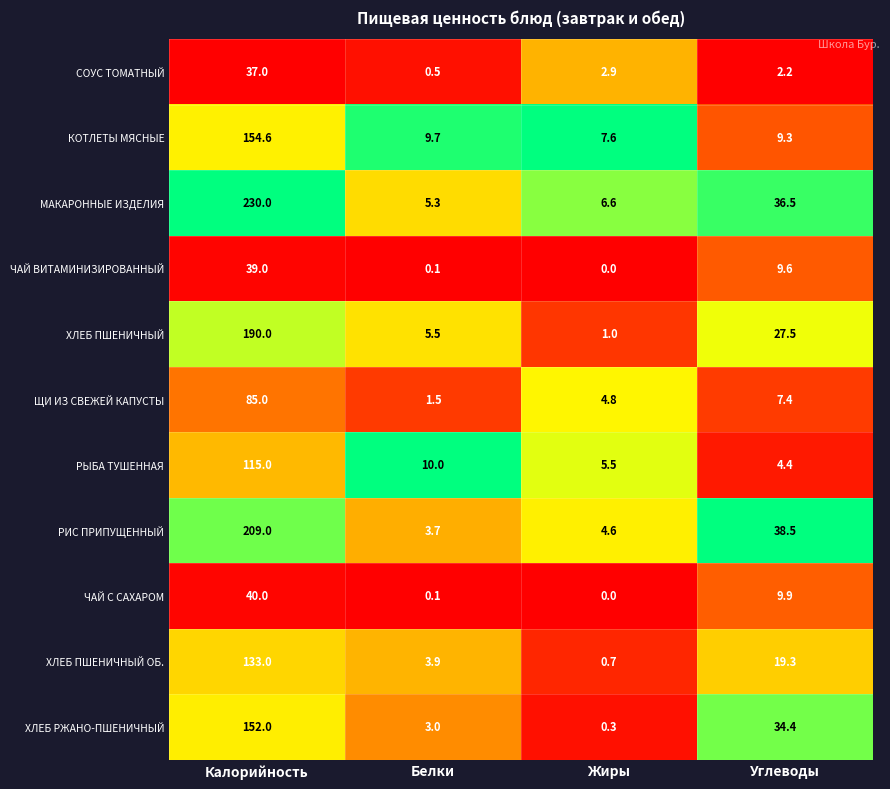

At which category does the chart reach its minimum across all series?

Жиры